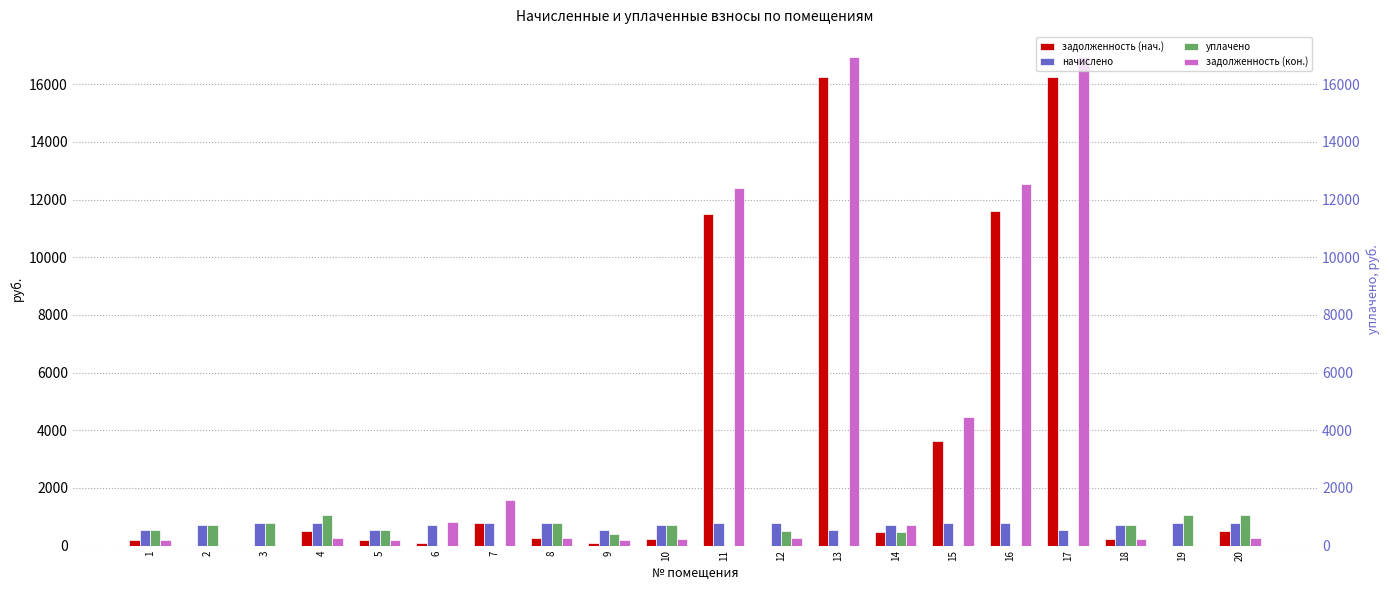

Where does the задолженность (нач.) series first go above 260?

4